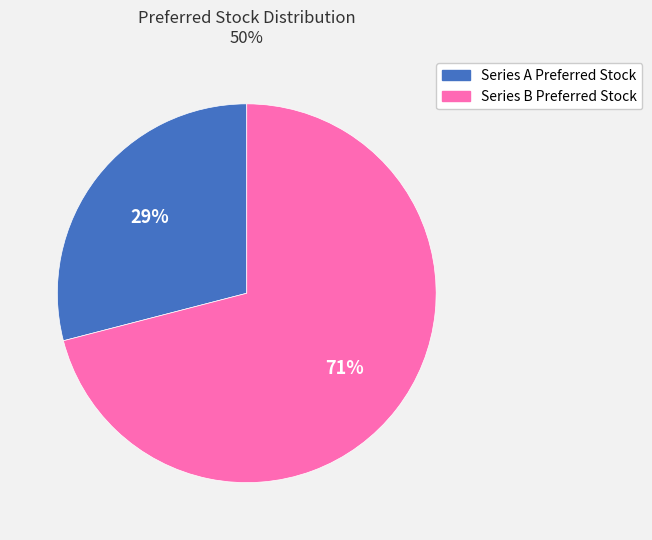

True or false: Series A Preferred Stock accounts for 14% of the total.

False